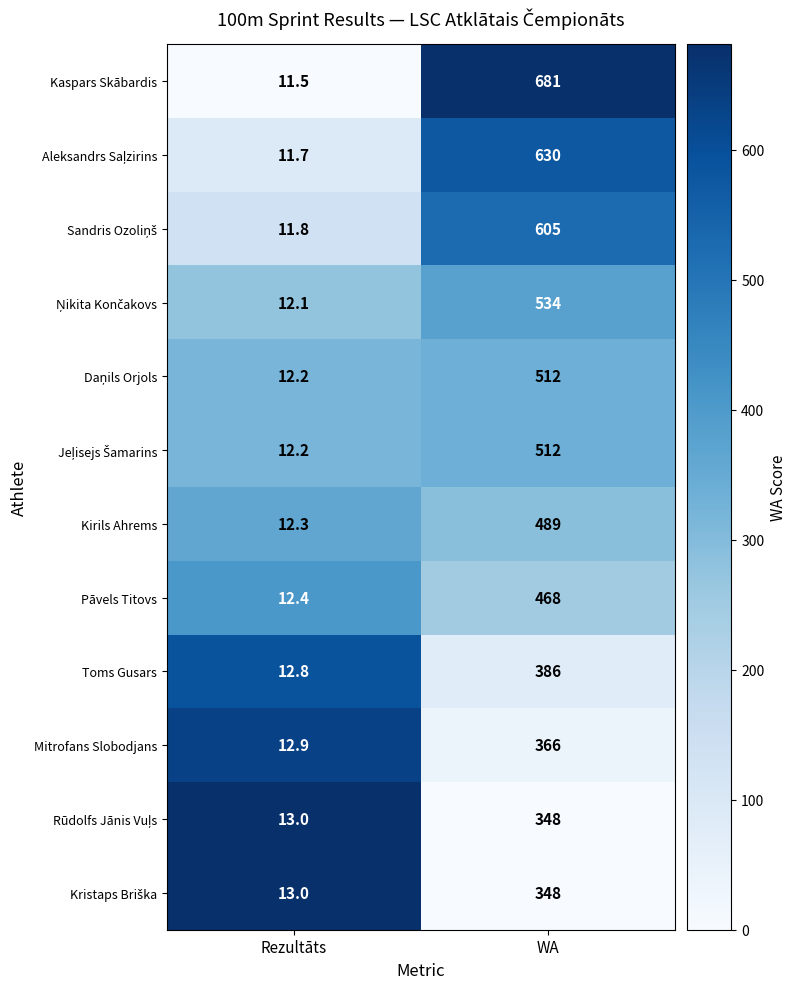

Which series has the largest total across all categories?

Kaspars Skābardis